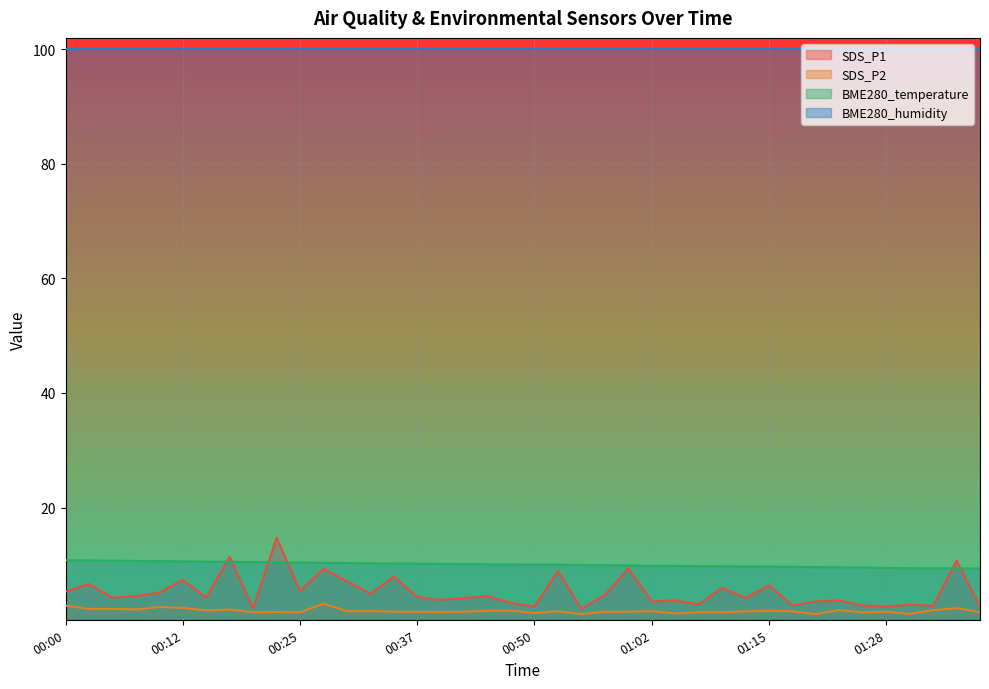

What is the maximum value shown in the chart?

100.0